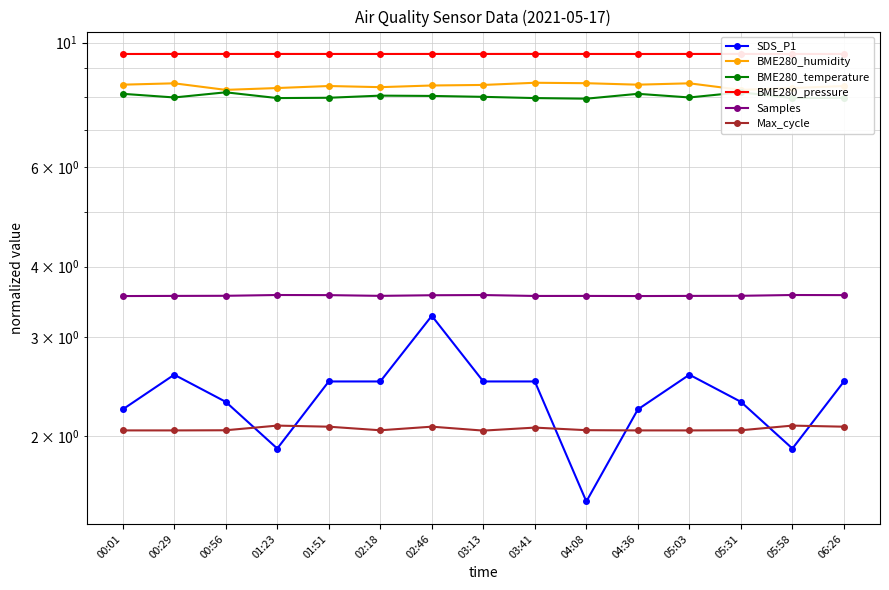

At which category is the sum across all series the highest?

02:46